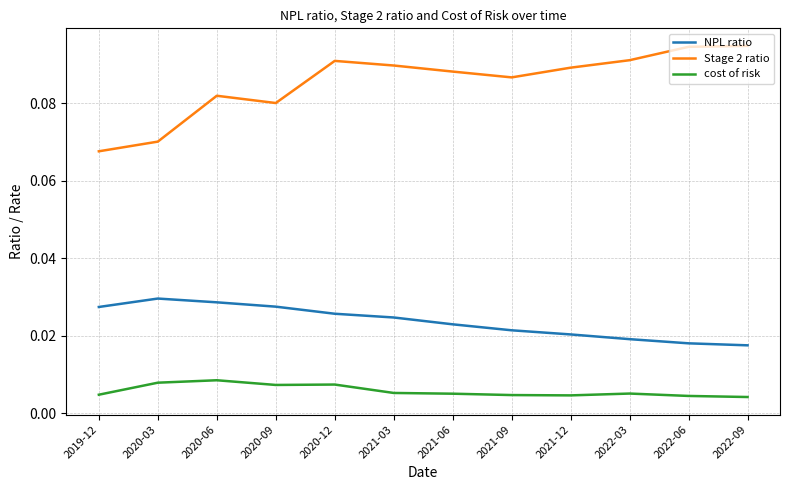

At how many categories does at least one series exceed 0?

12